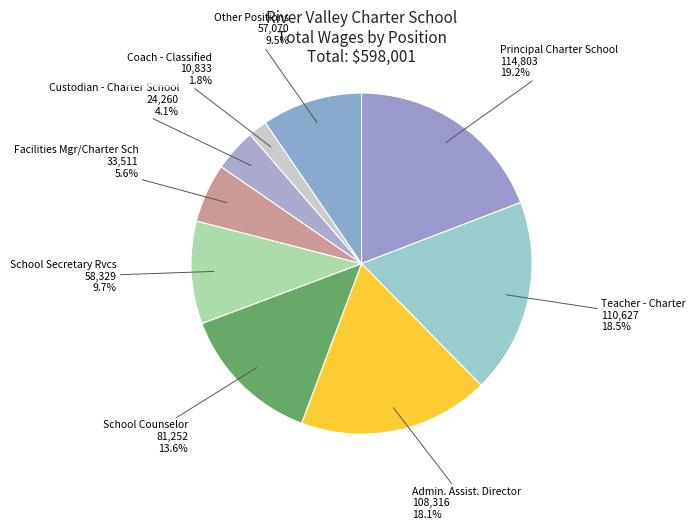

How many slices are in this pie chart?

9